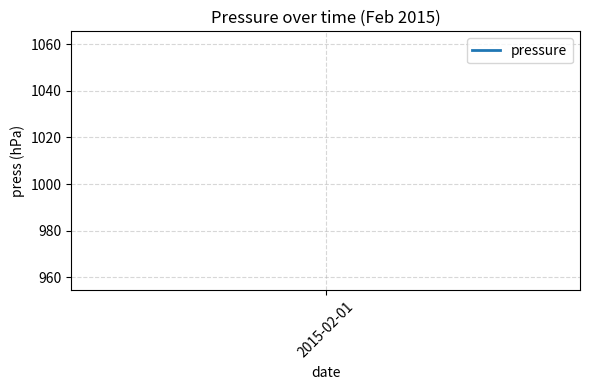

What is the value of the 1st point from the left?

1010